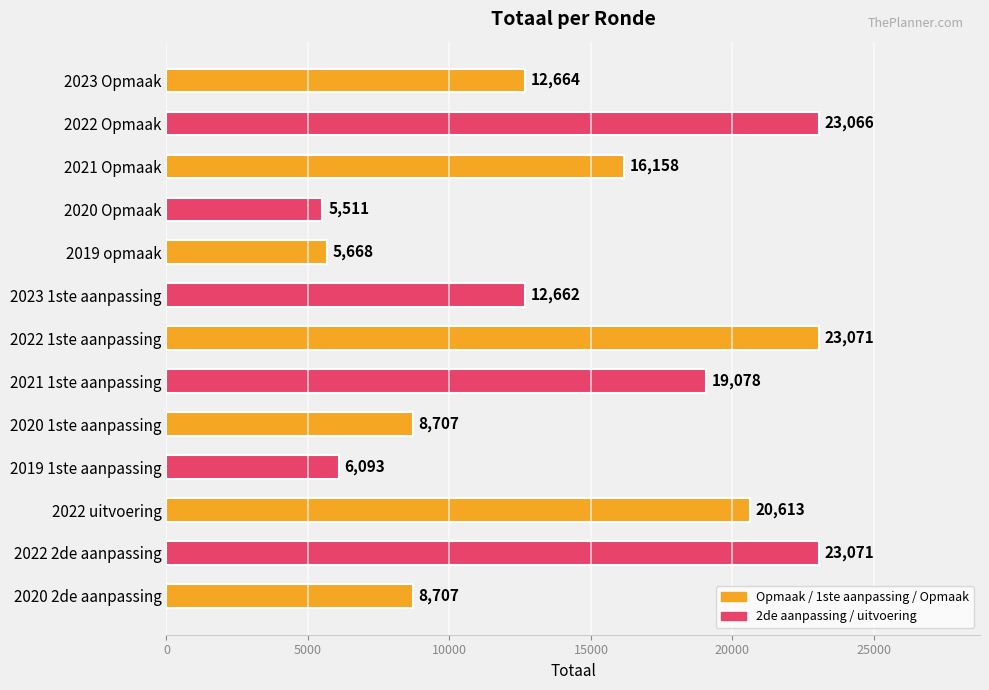

At which category does the chart reach its minimum across all series?

2020 Opmaak